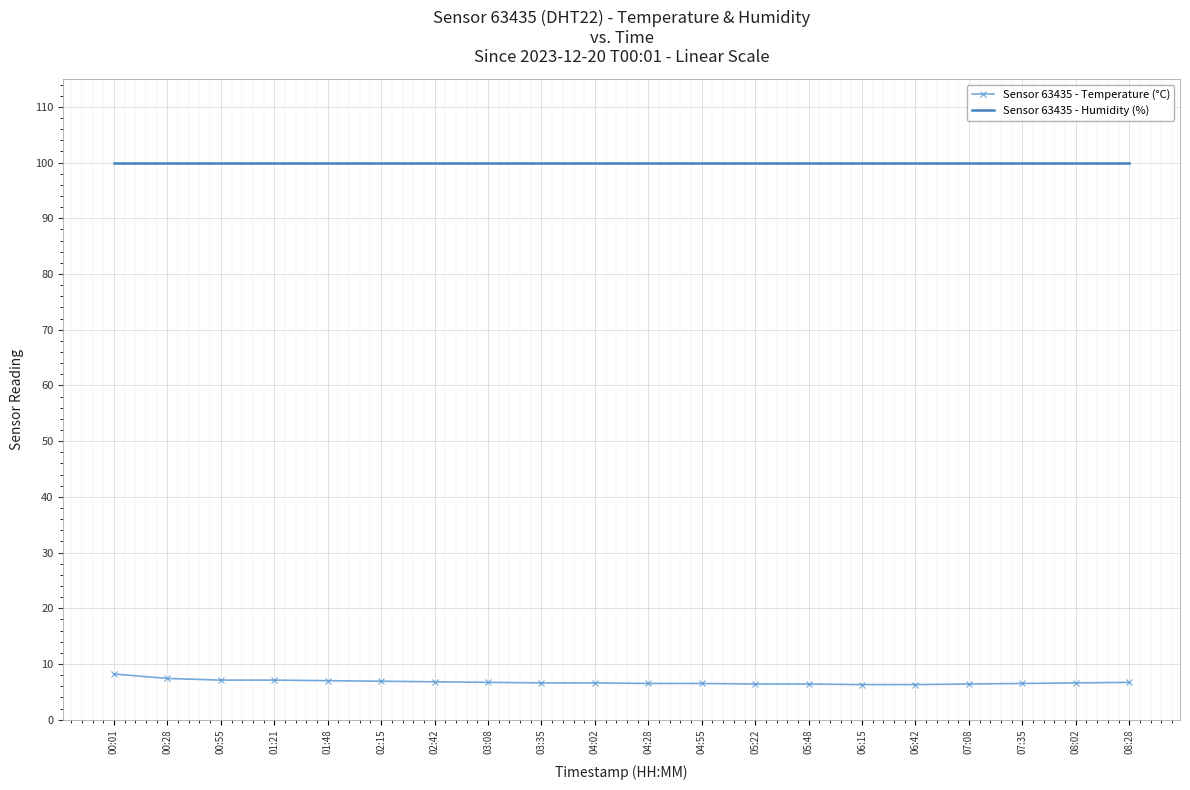

Rank the series at 04:28 from highest to lowest value.

Sensor 63435 - Humidity (%), Sensor 63435 - Temperature (°C)